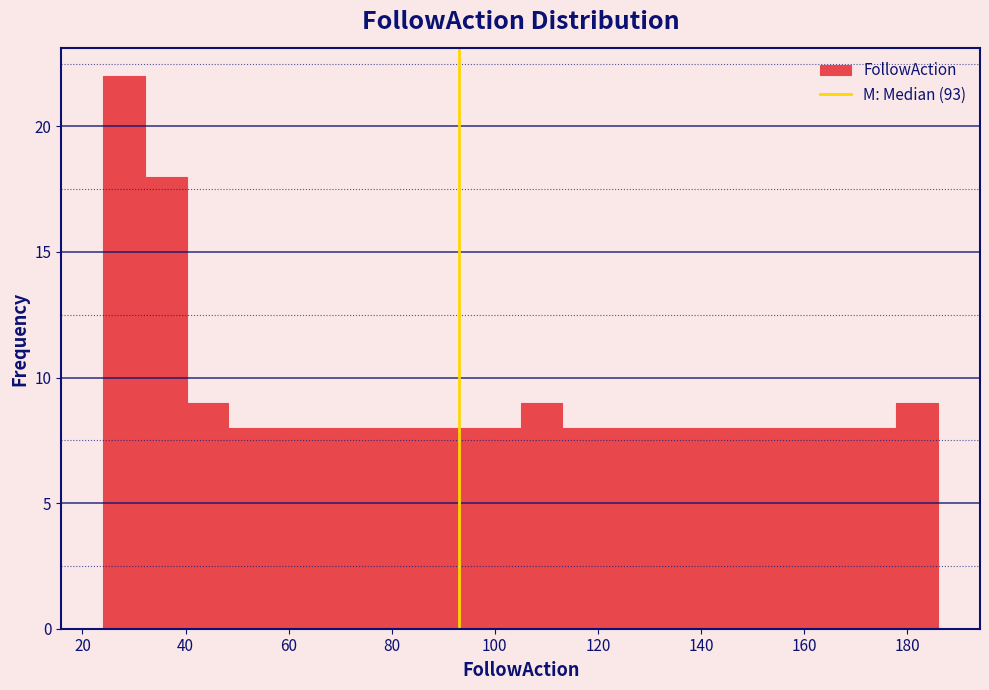

Which range on the x-axis has the tallest bar?

24 to 32